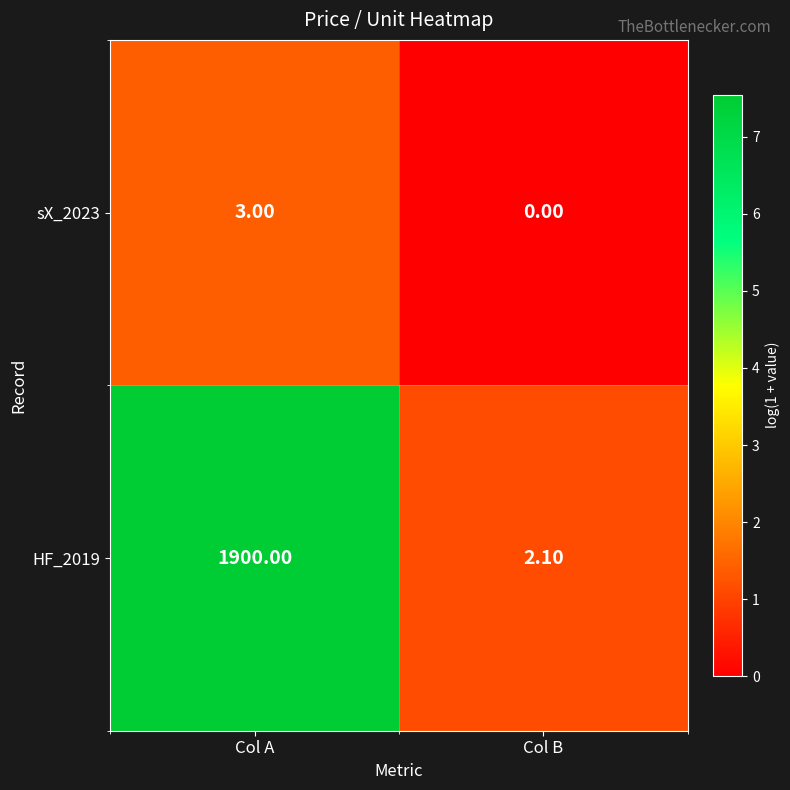

At which category does the chart reach its peak across all series?

Col A